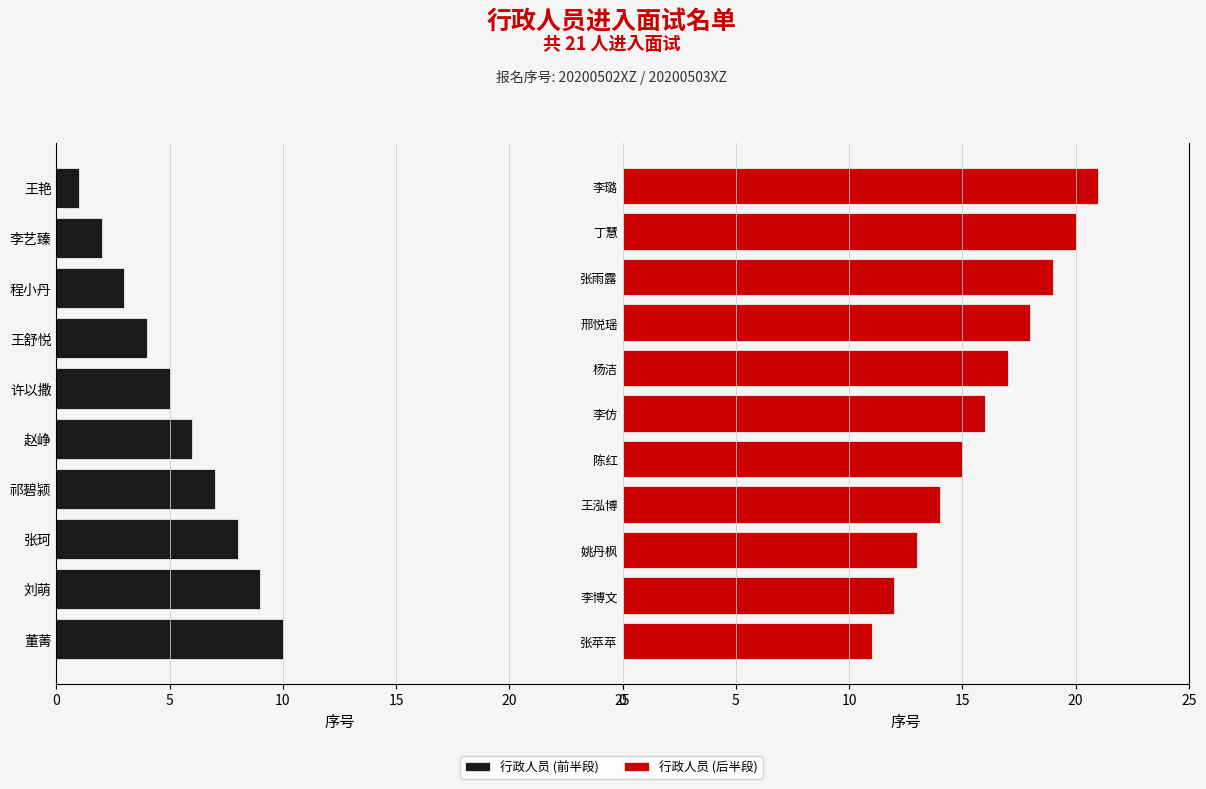

Which category has the highest value across all series?

李璐